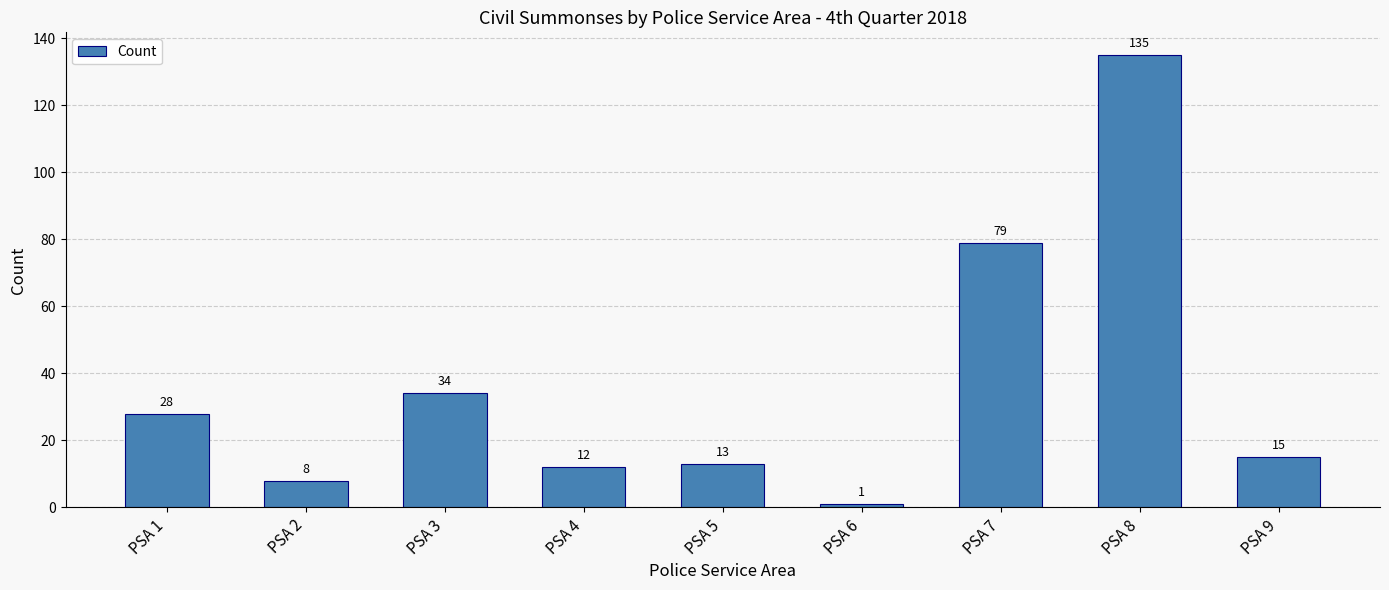

How many bars are there in total?

9